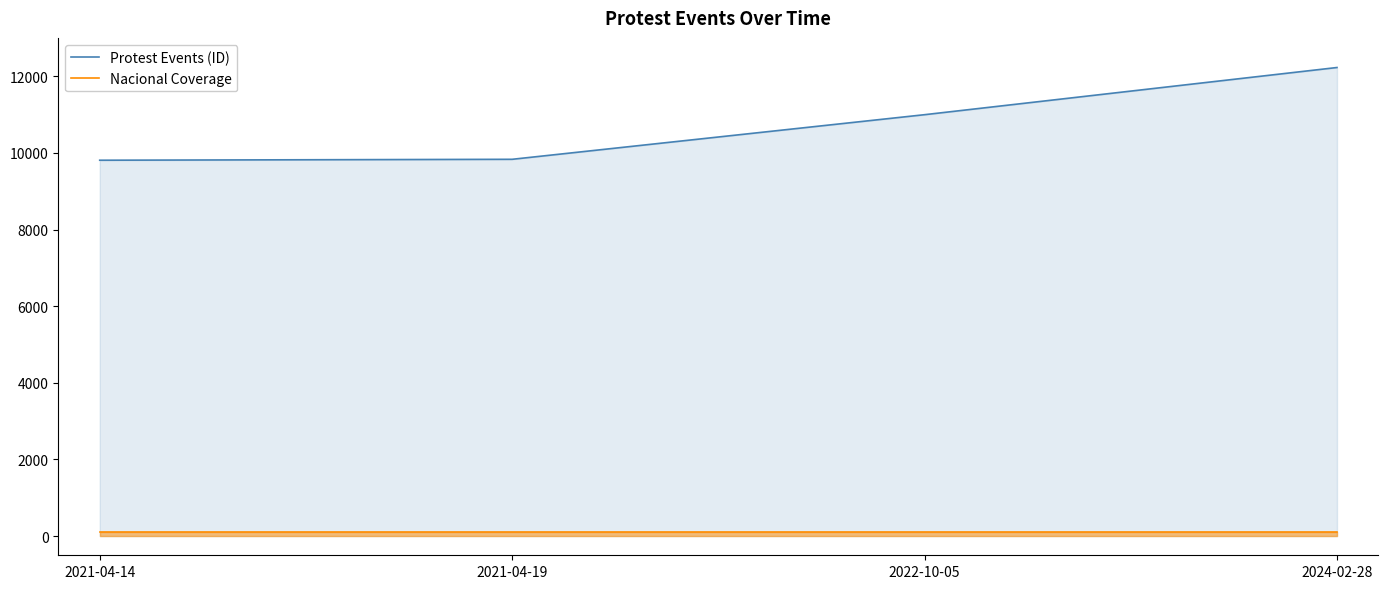

The Protest Events (ID) series shows 9832 at 2021-04-19. True or false?

True